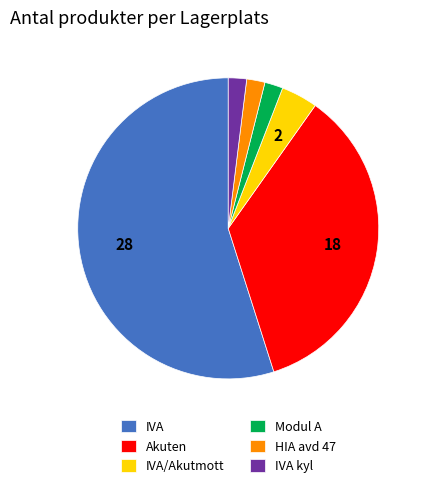

Is it true that IVA is 48% of the pie?

False